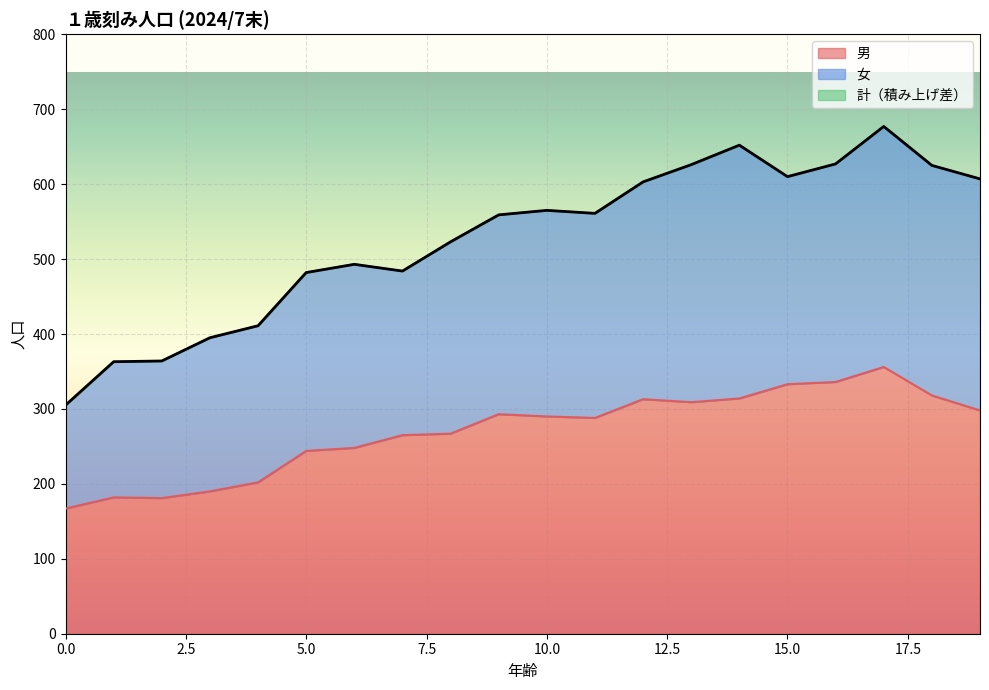

Reading left to right, extract all data points from this chart.

男: 167	182	181	190	202	244	248	265	267	293	290	288	313	309	314	333	336	356	318	298
計: 305	363	364	395	411	482	493	484	523	559	565	561	603	626	652	610	627	677	625	607